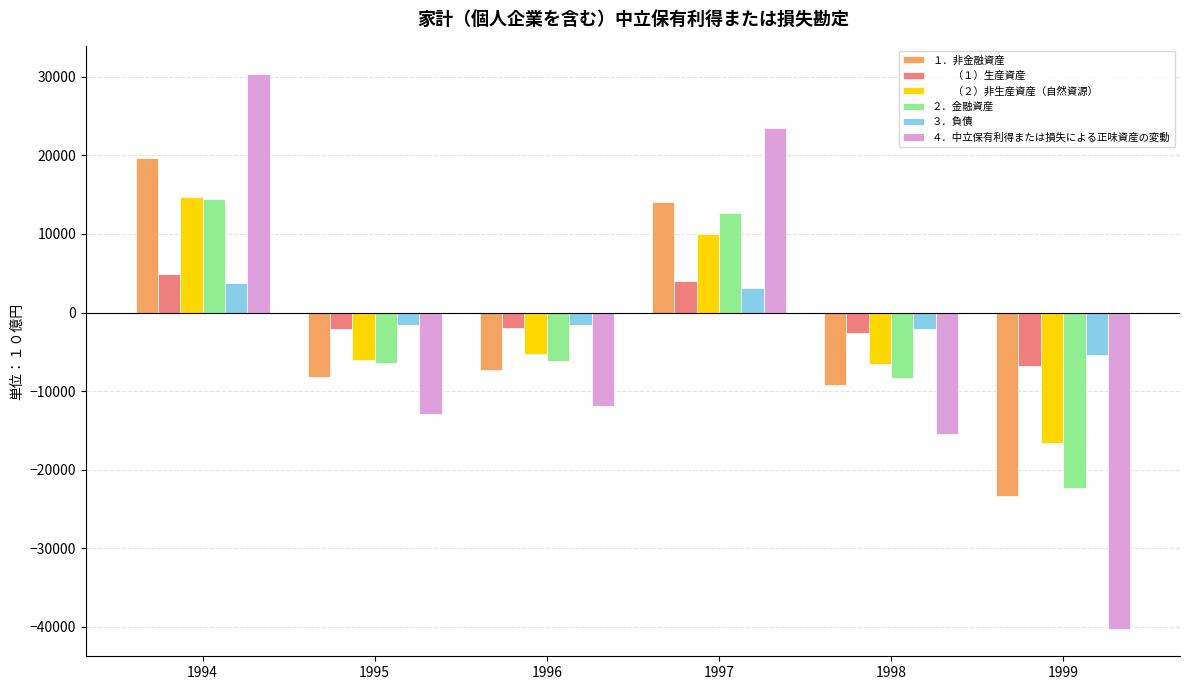

What is the spread (max minus min) of values at 1995?

11375.2